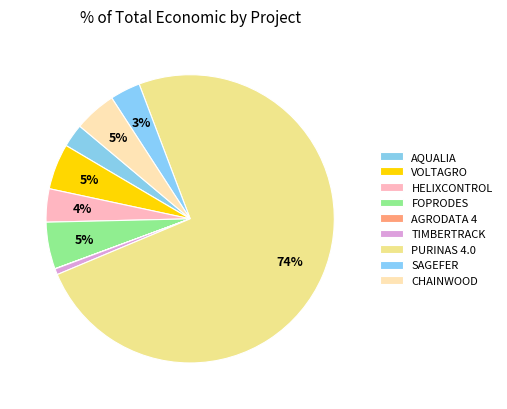

Rank the categories by value from lowest to highest.

AGRODATA 4, TIMBERTRACK, AQUALIA, SAGEFER, HELIXCONTROL, CHAINWOOD, VOLTAGRO, FOPRODES, PURINAS 4.0